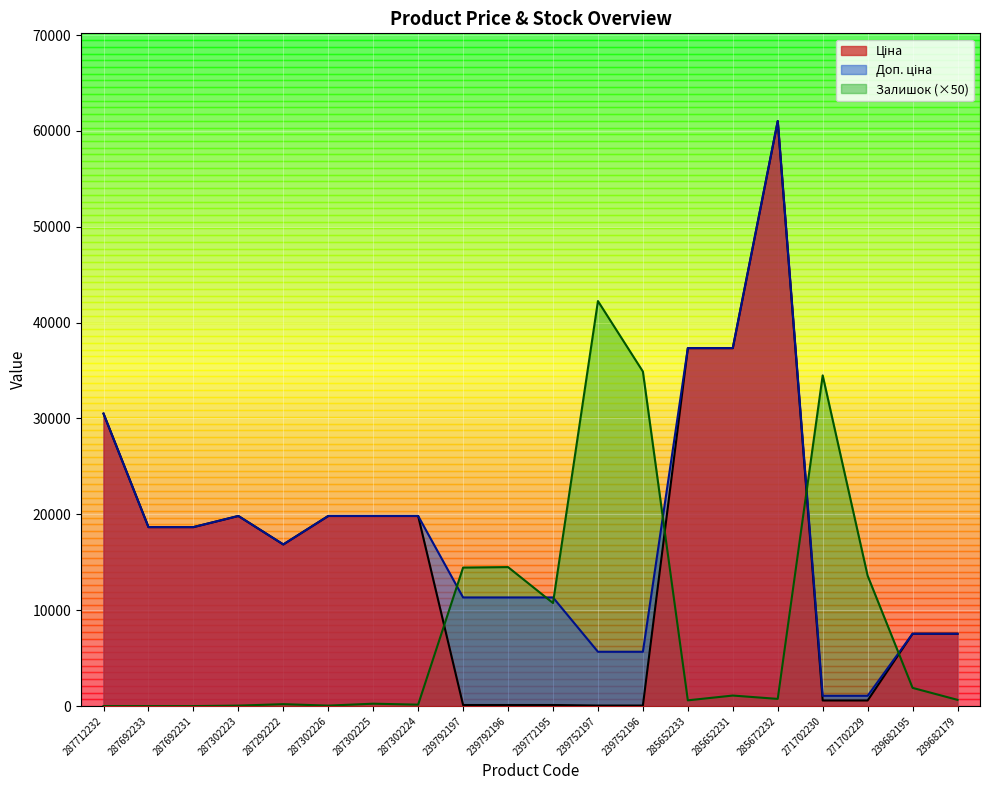

Which has a higher value, 287712232 or 287302224?

287712232